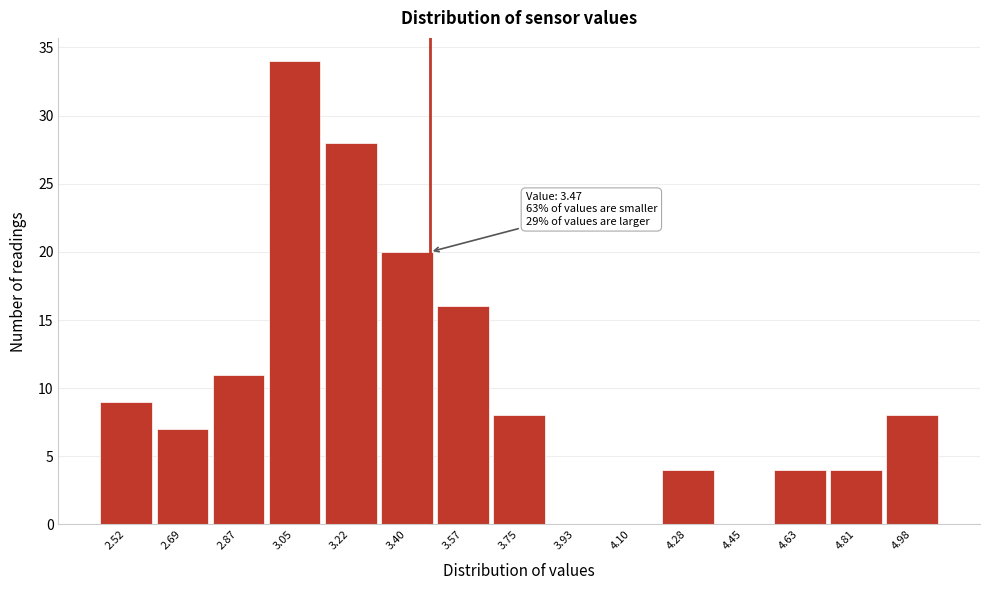

Which range on the x-axis has the tallest bar?

2.958 to 3.134